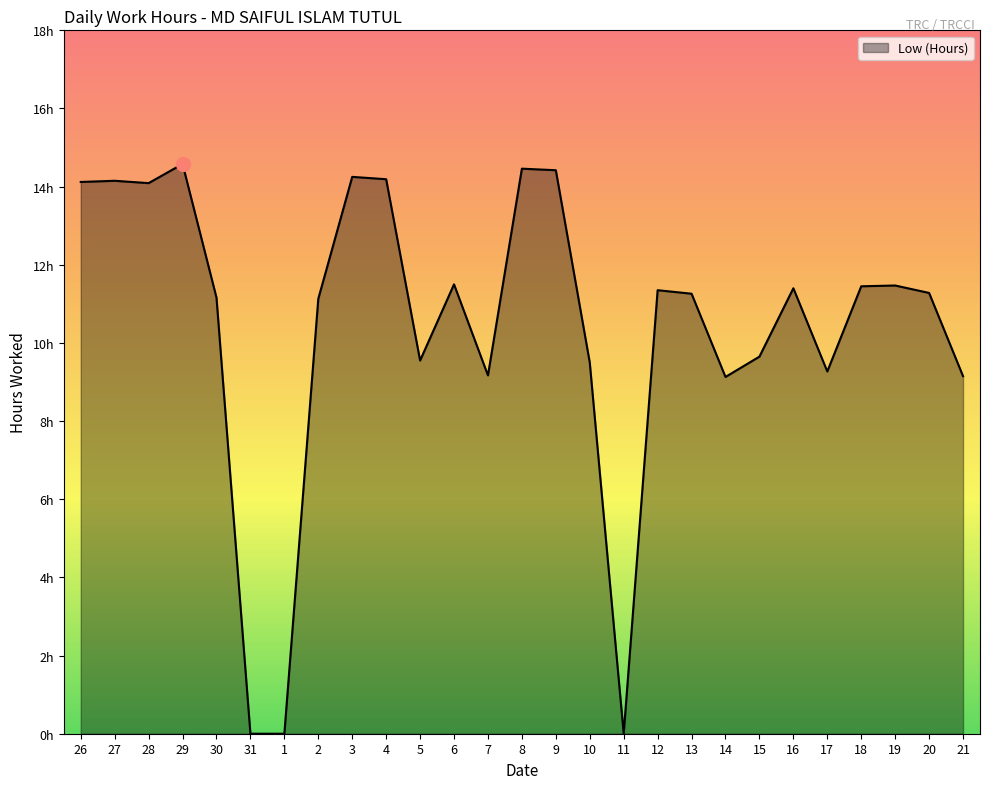

How many points are higher than both their immediate neighbors (excluding endpoints)?

8